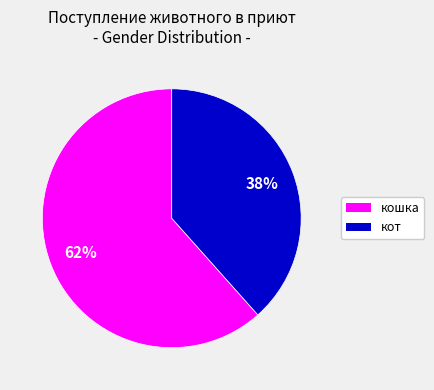

Do кот and кошка together represent more than half of the pie?

Yes